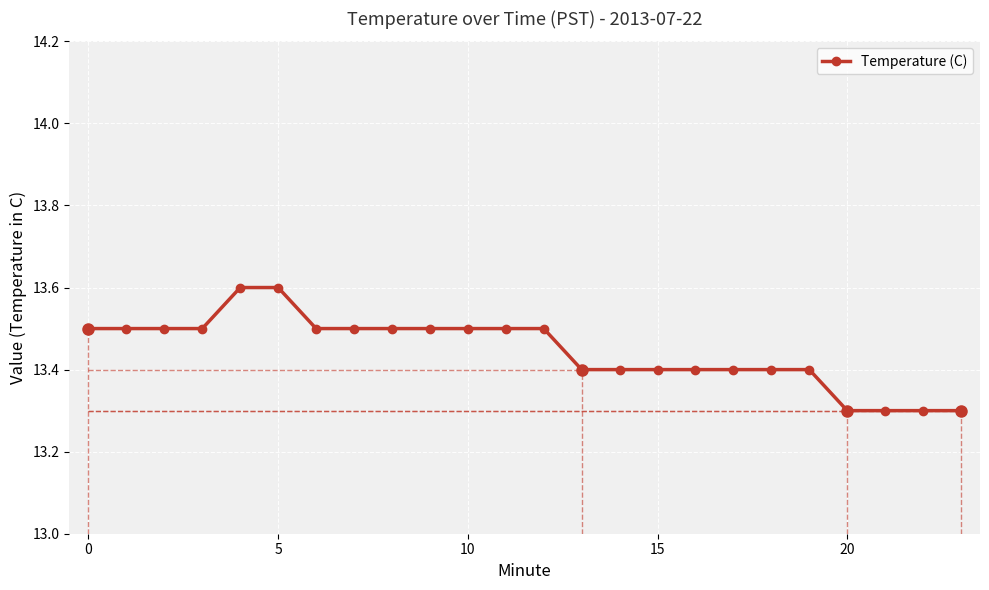

What is the value of the 15th point from the left?

13.4